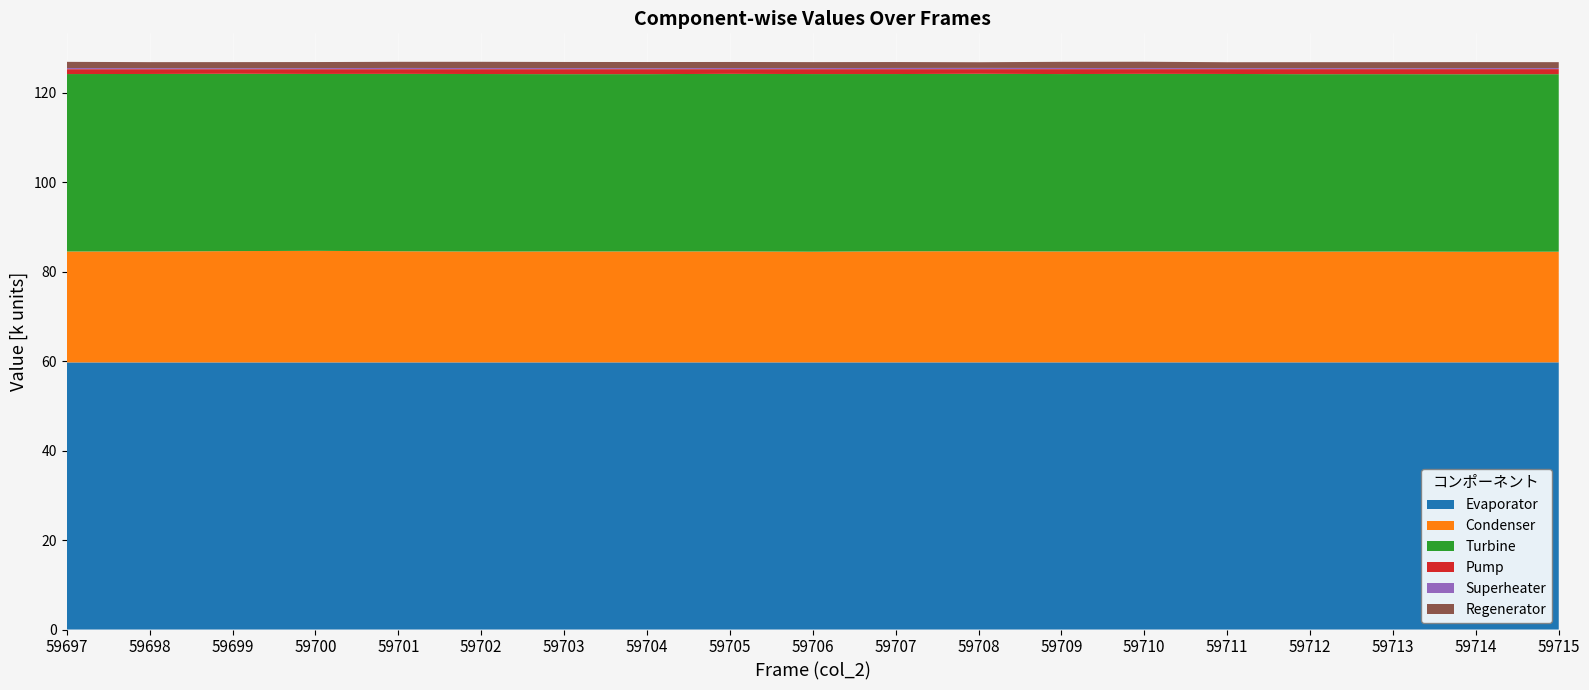

What is the lowest value of the Evaporator series?

59.7